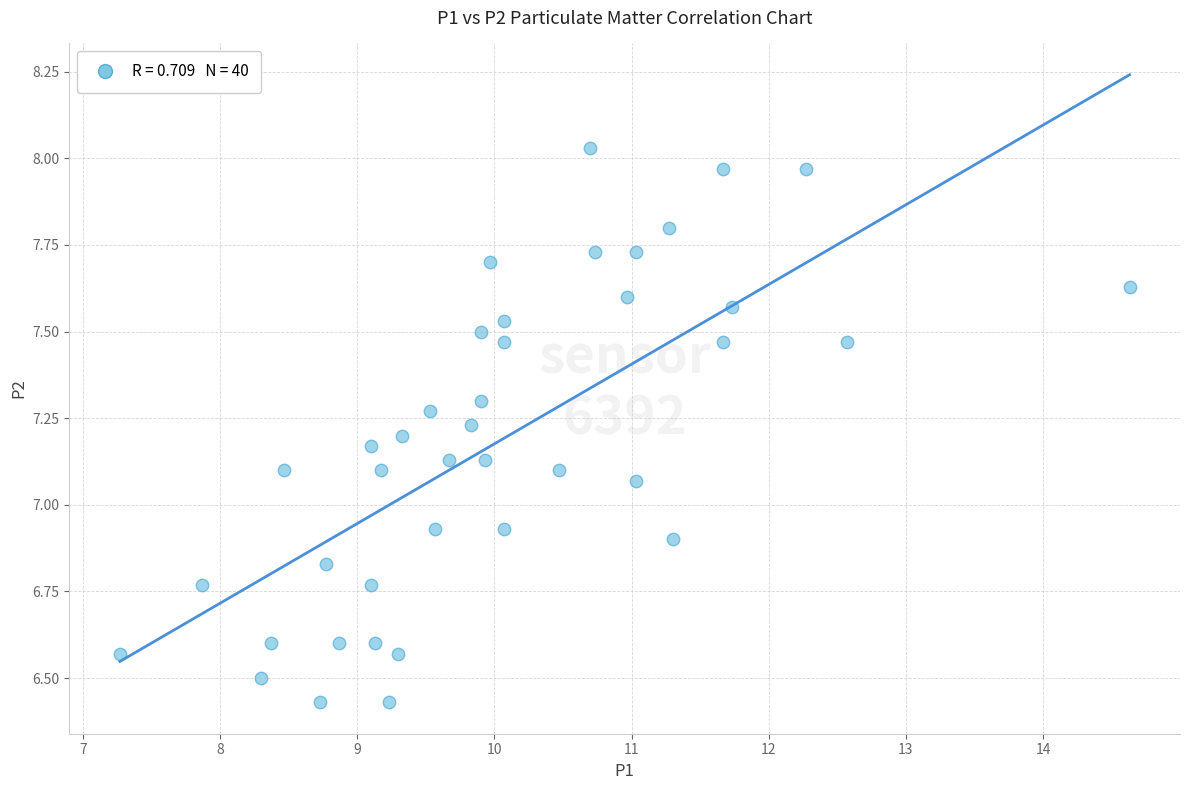

What is the range of X values (max minus min)?

7.4